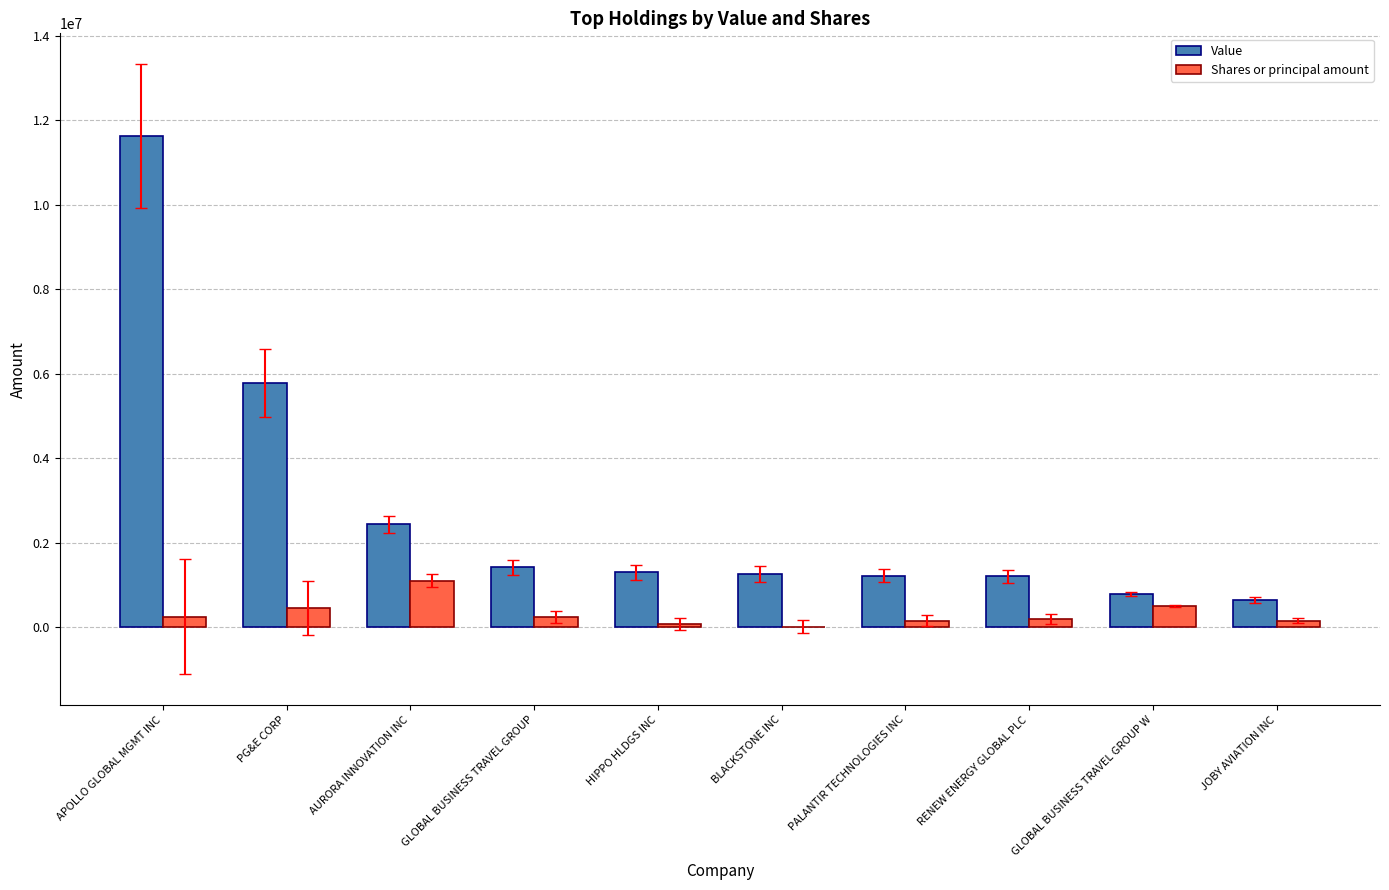

What is the sum of all Shares or principal amount values?

3147522